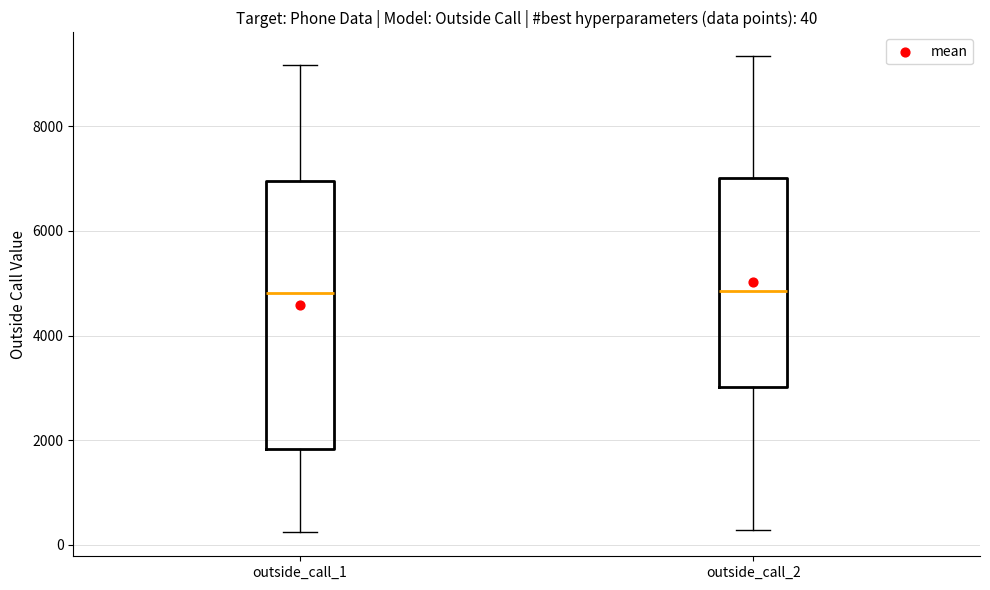

Which box is the tallest, from its lower edge to its upper edge?

outside_call_1